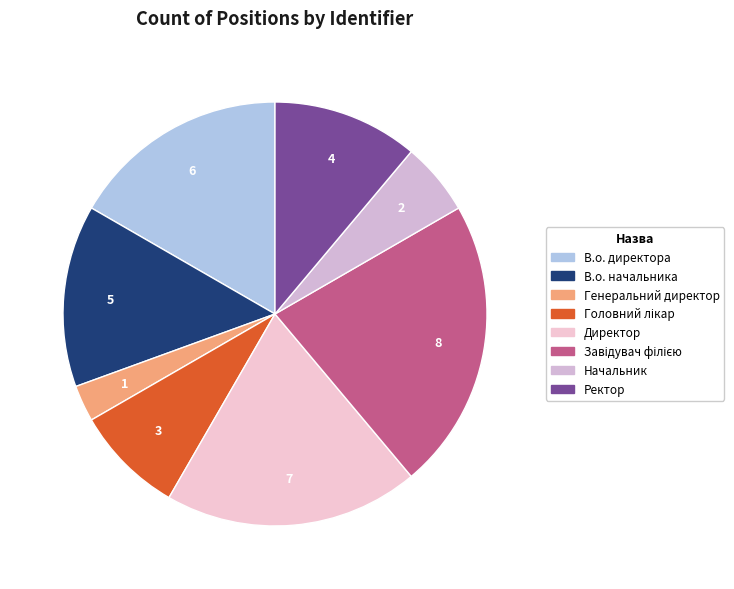

Does Начальник represent more than half of the total?

No